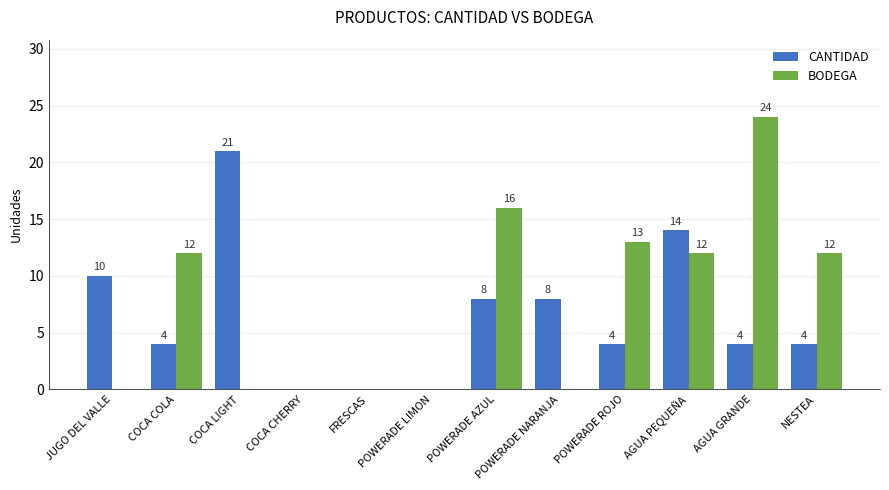

At which category is the sum across all series the highest?

AGUA GRANDE